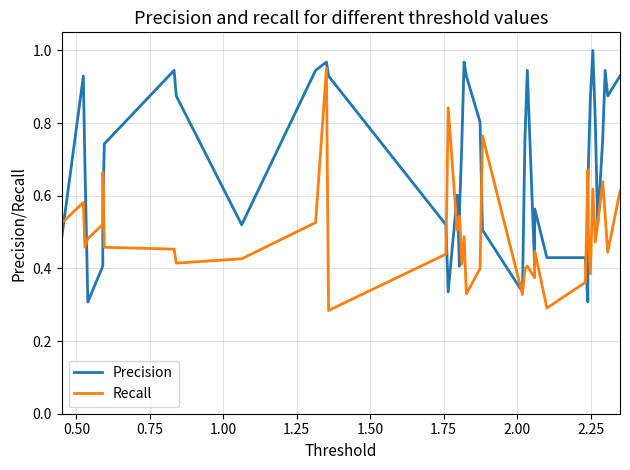

How many lines are shown in the chart?

2